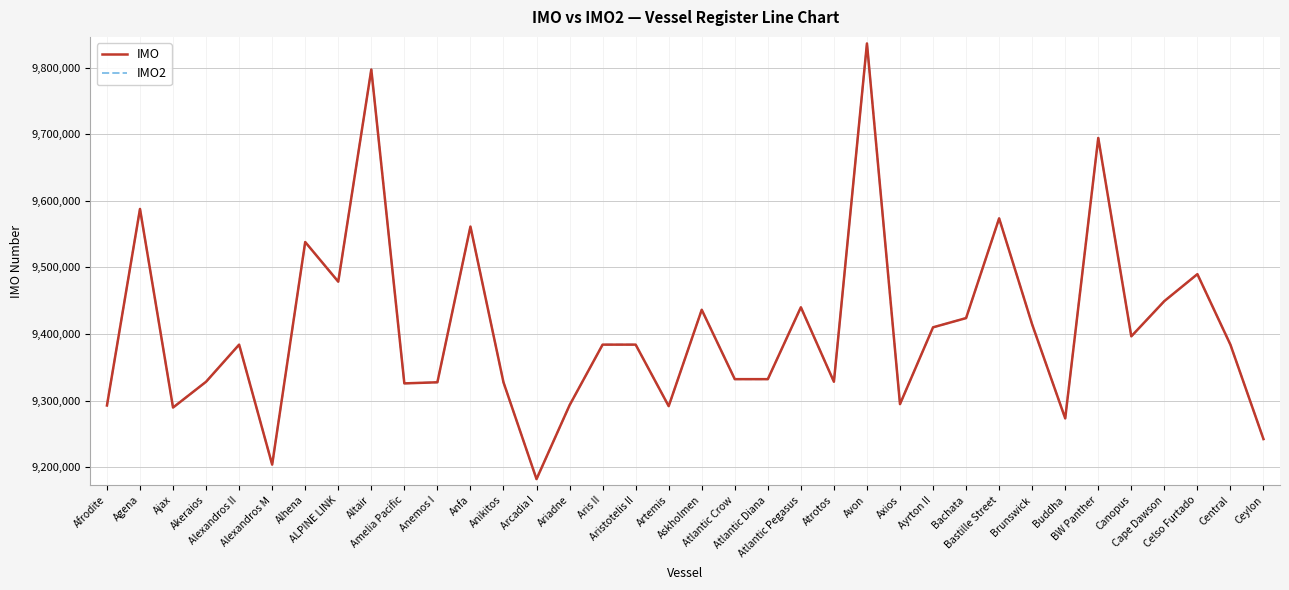

The value of IMO at ALPINE LINK is 4541281. True or false?

False